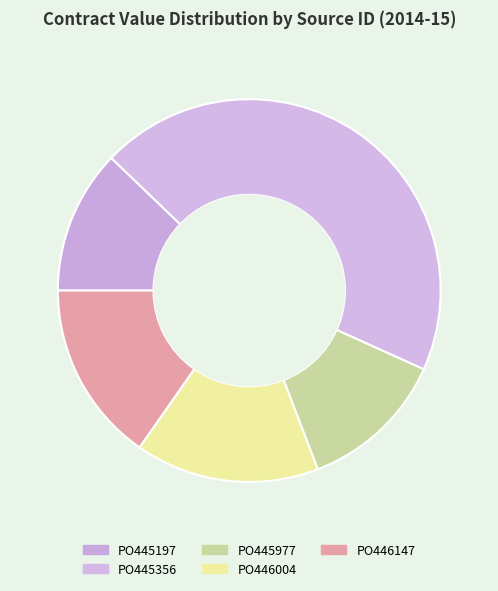

Count the number of slices in the pie.

5